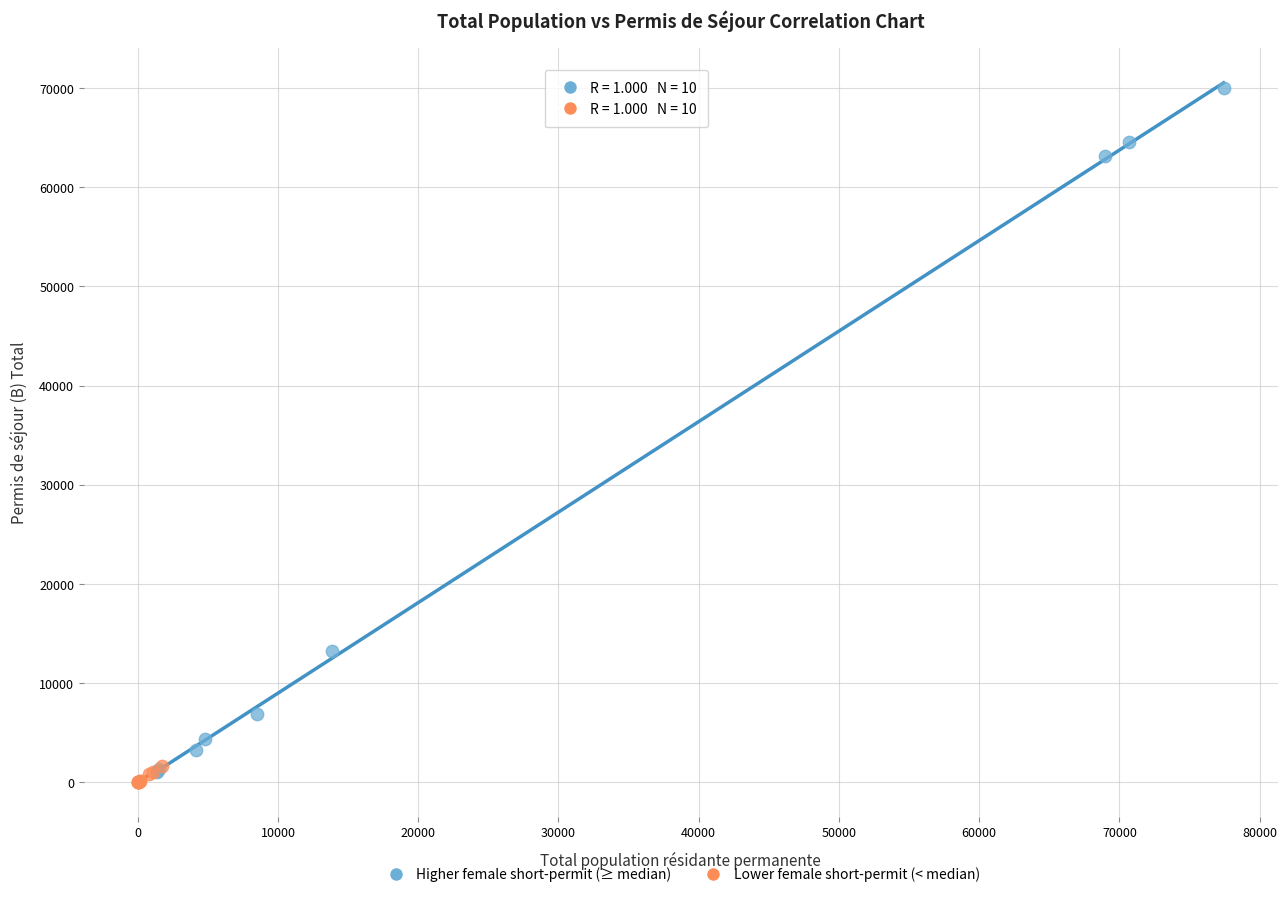

Which series has the widest spread of Y values?

Higher female short-permit (≥ median)